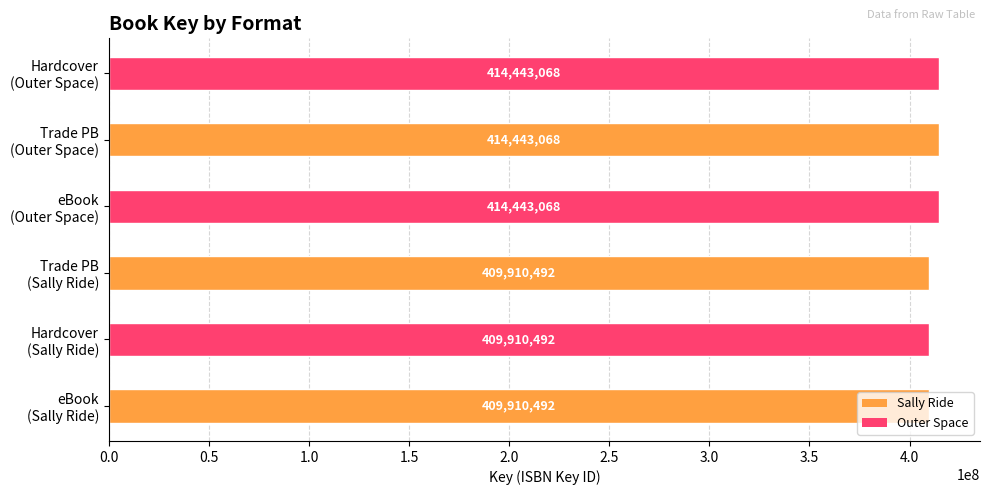

What is the minimum value shown in the chart?

409910492